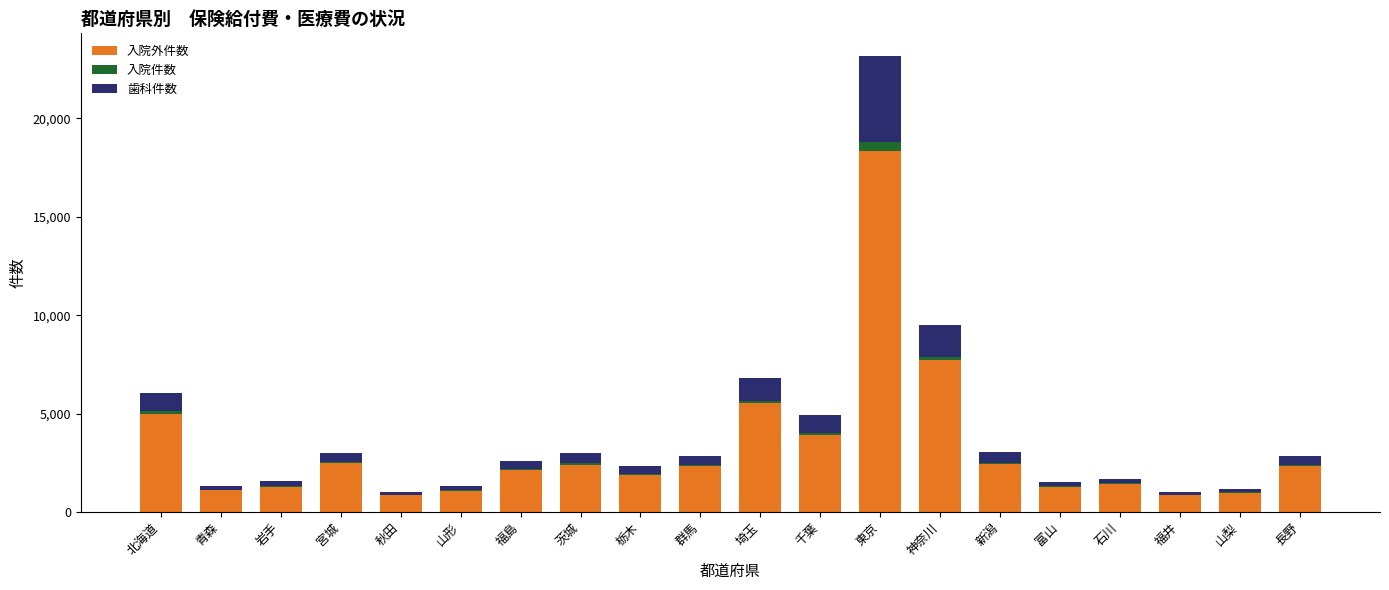

What are all the series names shown in the legend?

入院外件数, 入院件数, 歯科件数